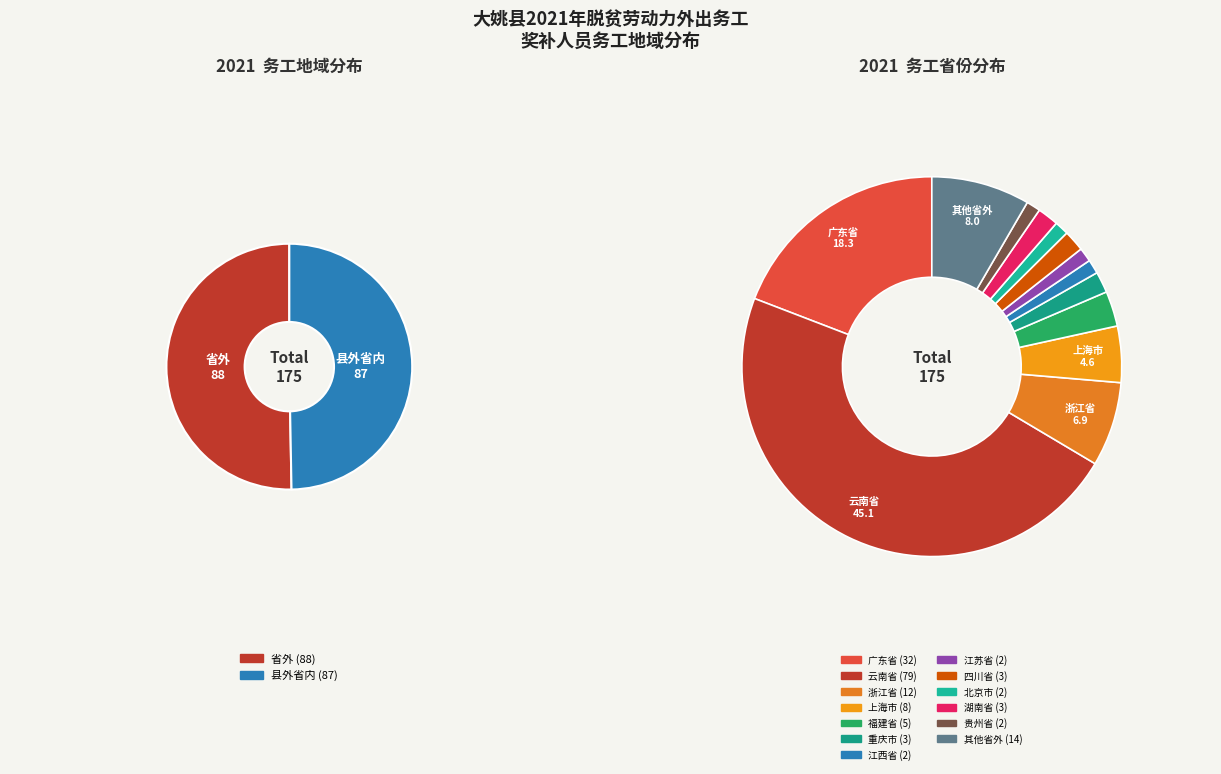

What is the majority slice?

省外